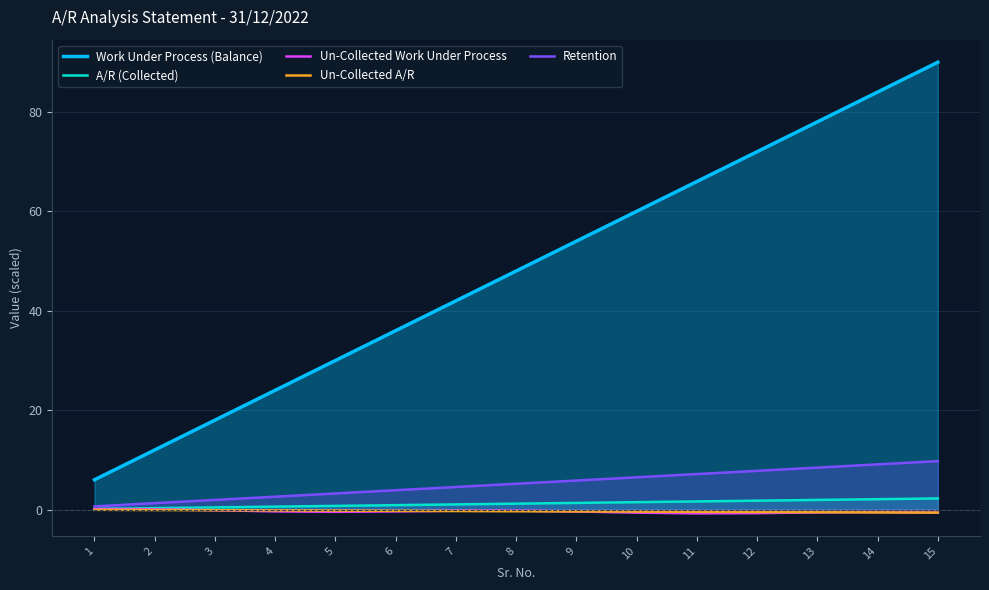

What is the total value across all series at 8?

53.9